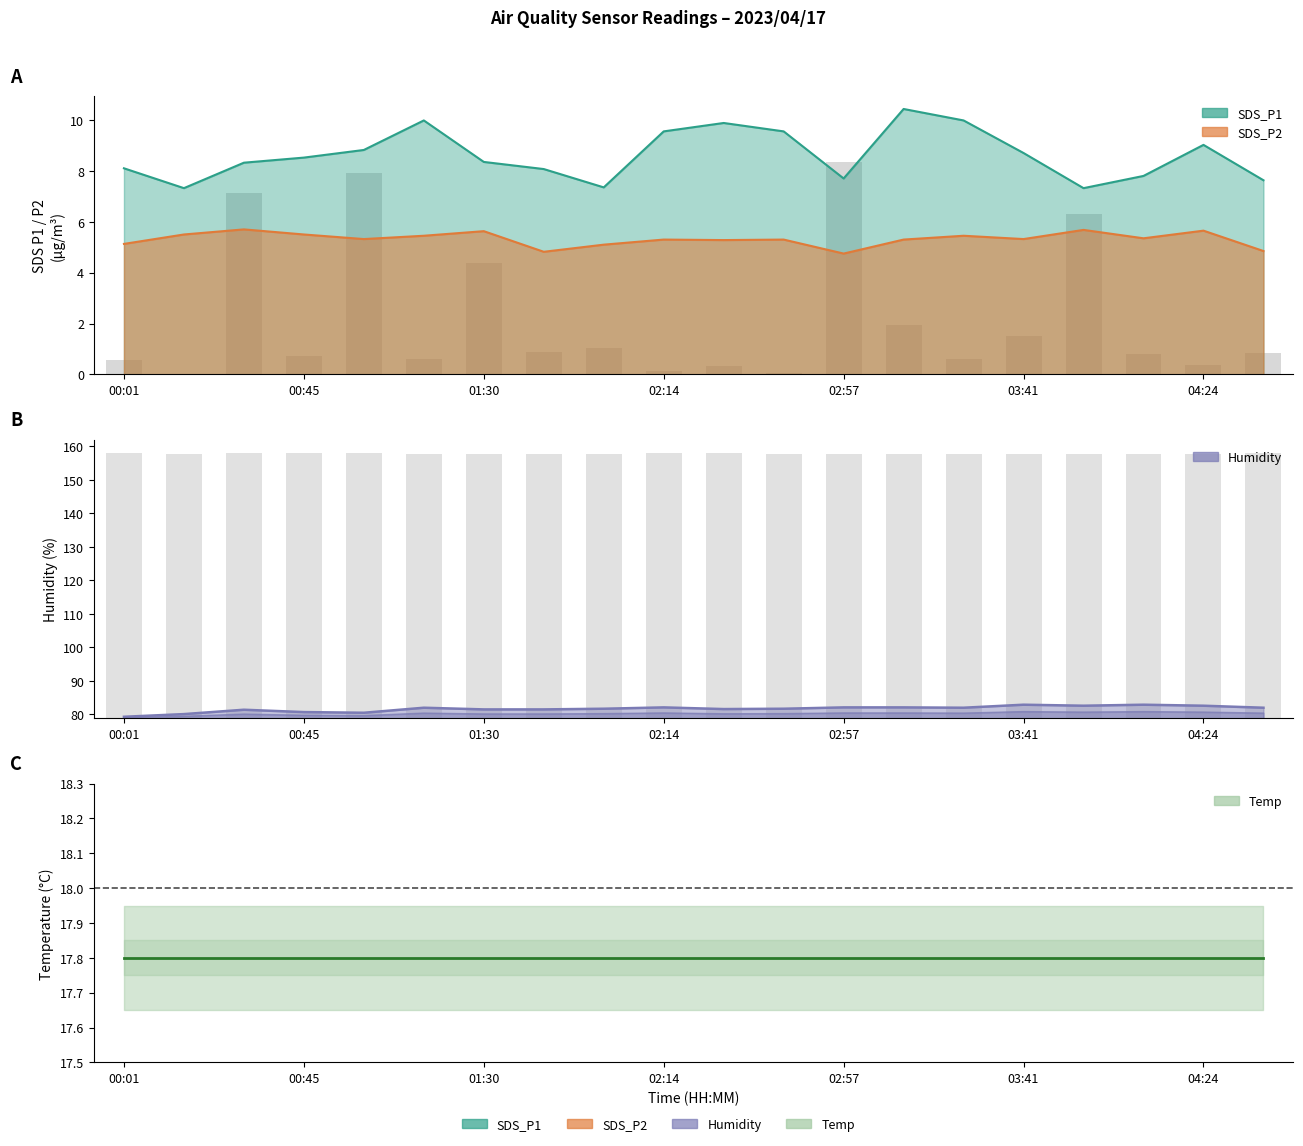

How many data points does each series have?

20